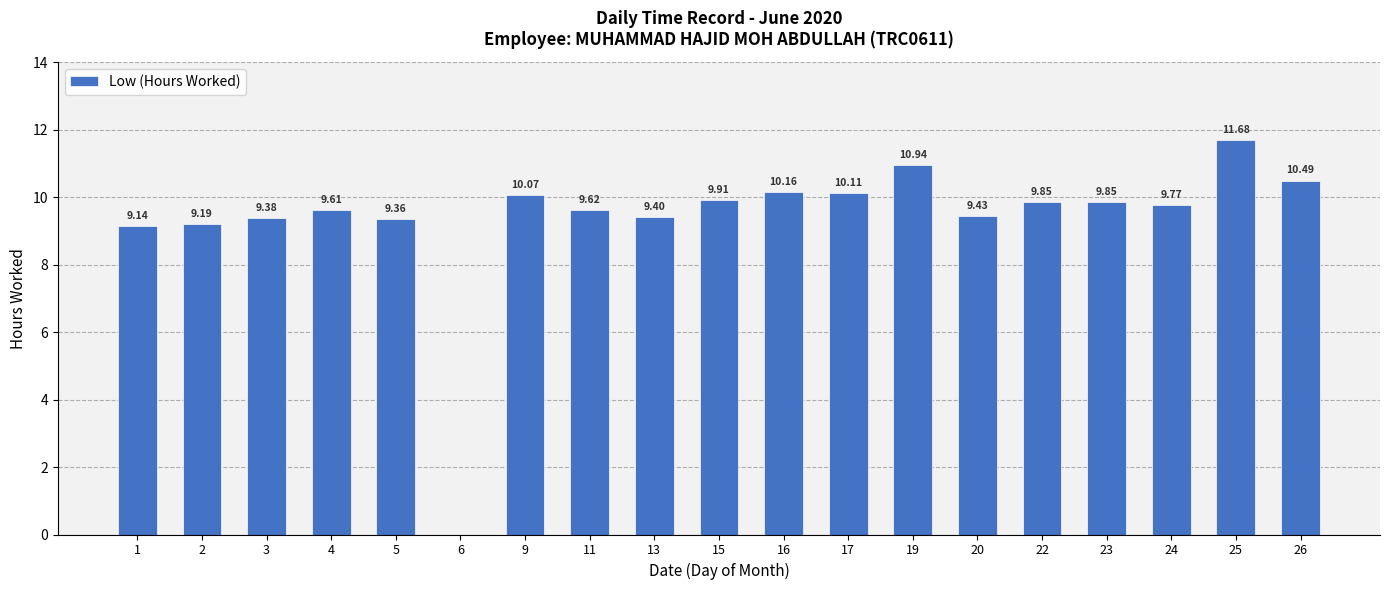

What is the change in value from 22 to 26?

+0.6